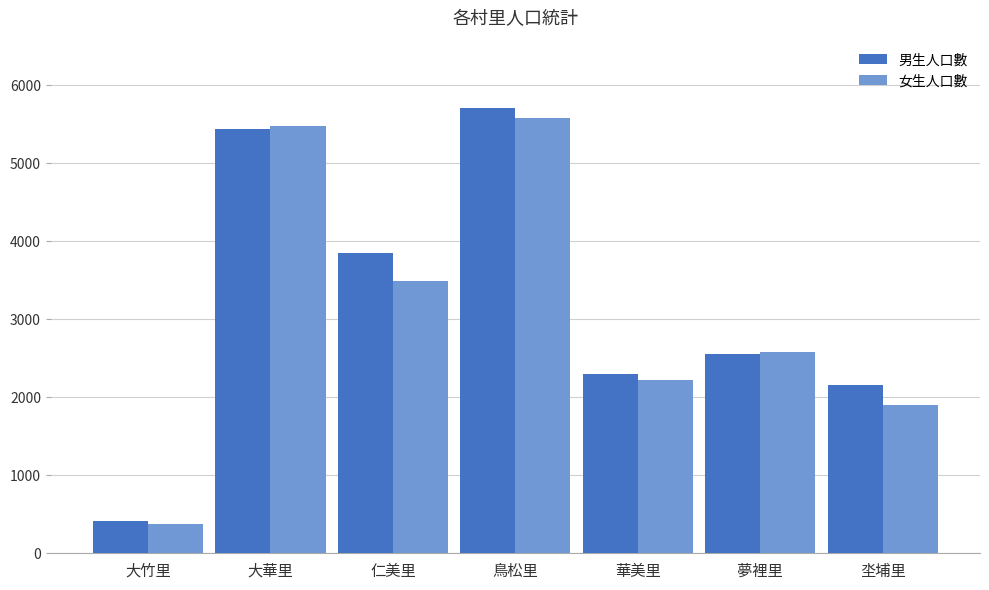

How many data points does each series have?

7